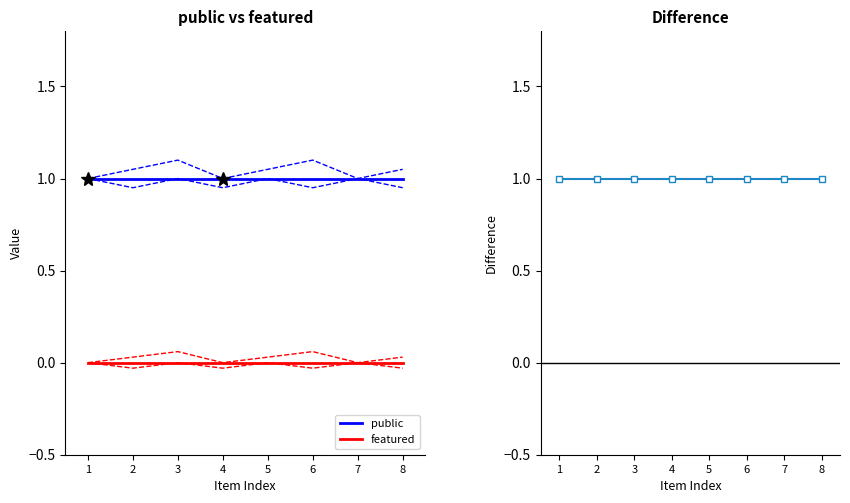

List the series in order of their peak value, lowest first.

featured, public, difference